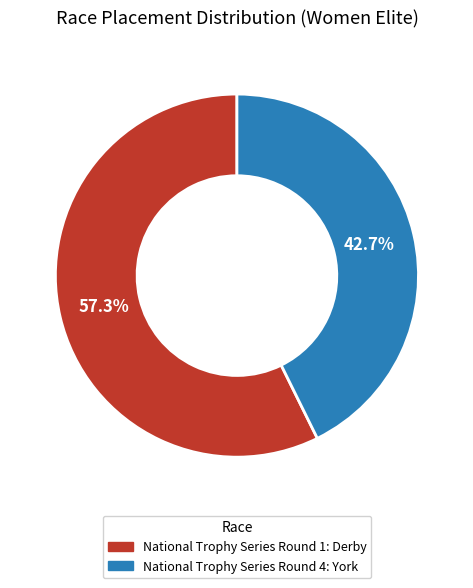

How much of the chart is everything except National Trophy Series Round 1: Derby?

42.7%